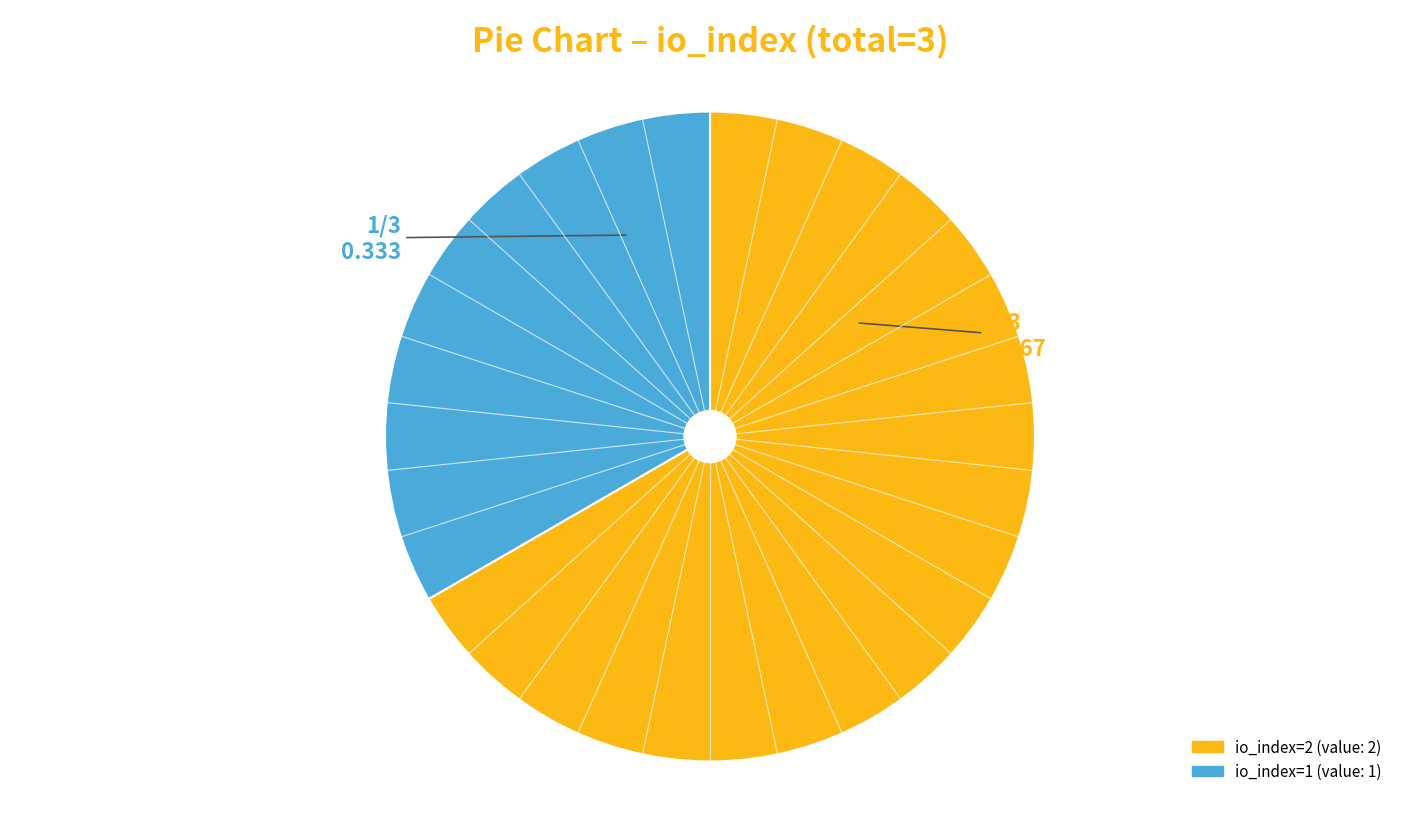

Between io_index=2 and io_index=1, which is larger?

io_index=2